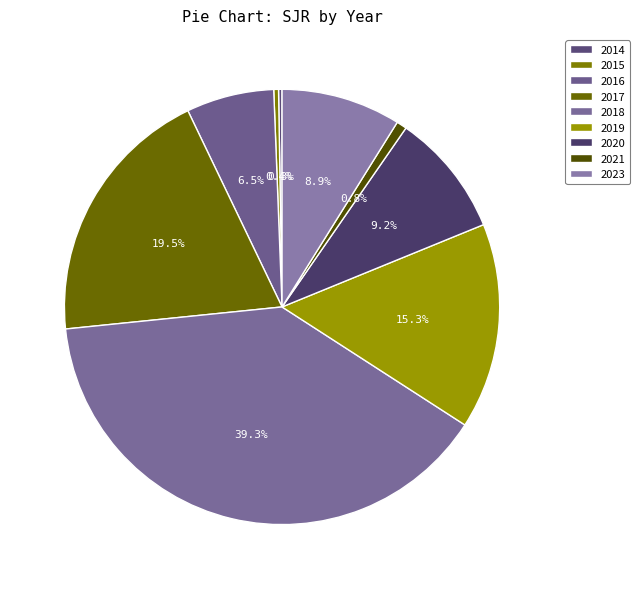

Is there a majority slice in this chart?

No